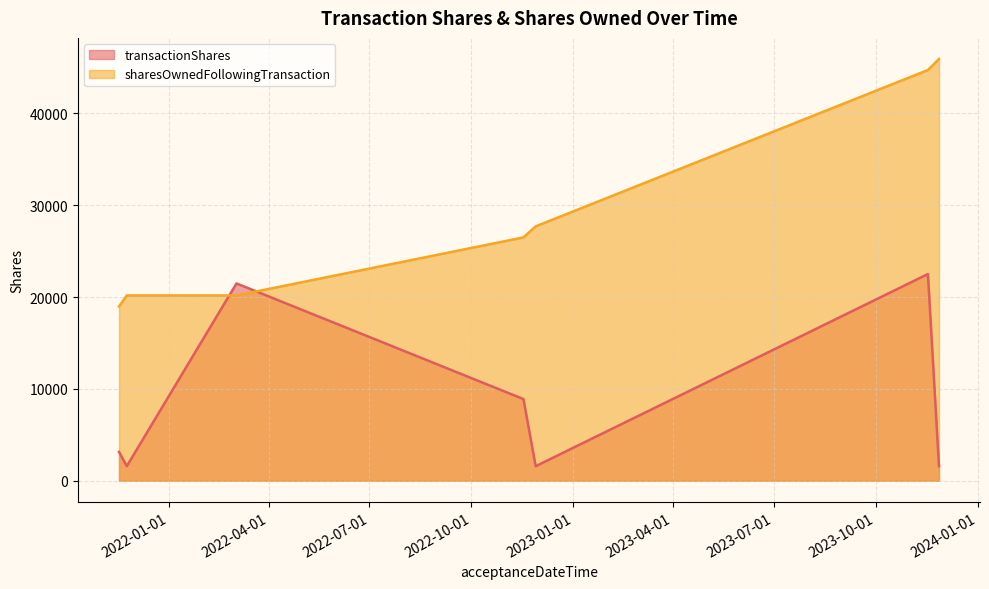

Between 2022-11-17 and 2021-11-17, which series saw the biggest shift?

sharesOwnedFollowingTransaction